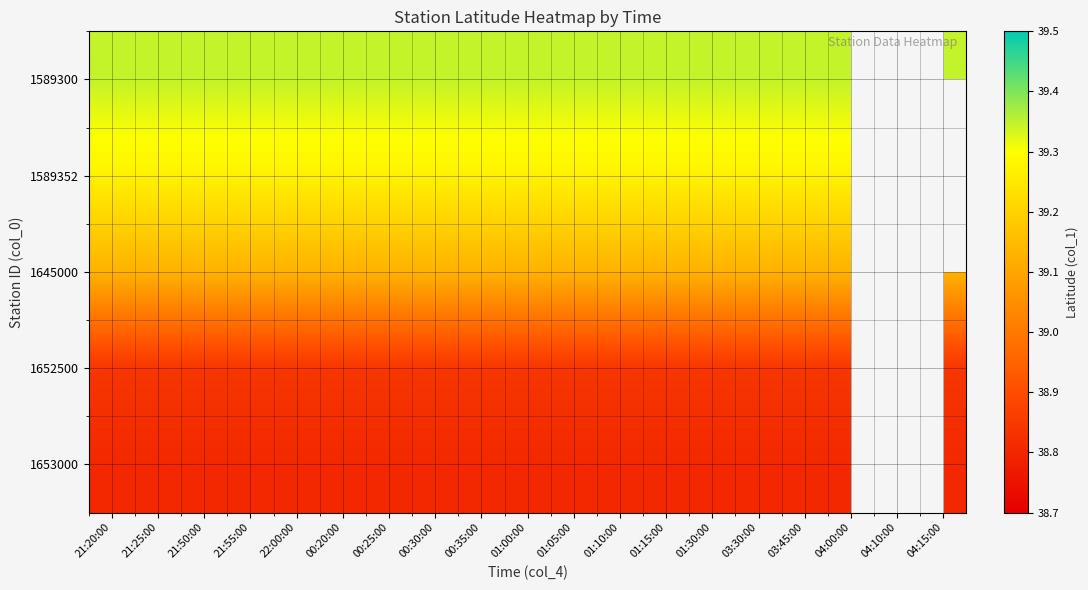

Which label corresponds to the smallest value in the chart?

21:20:00